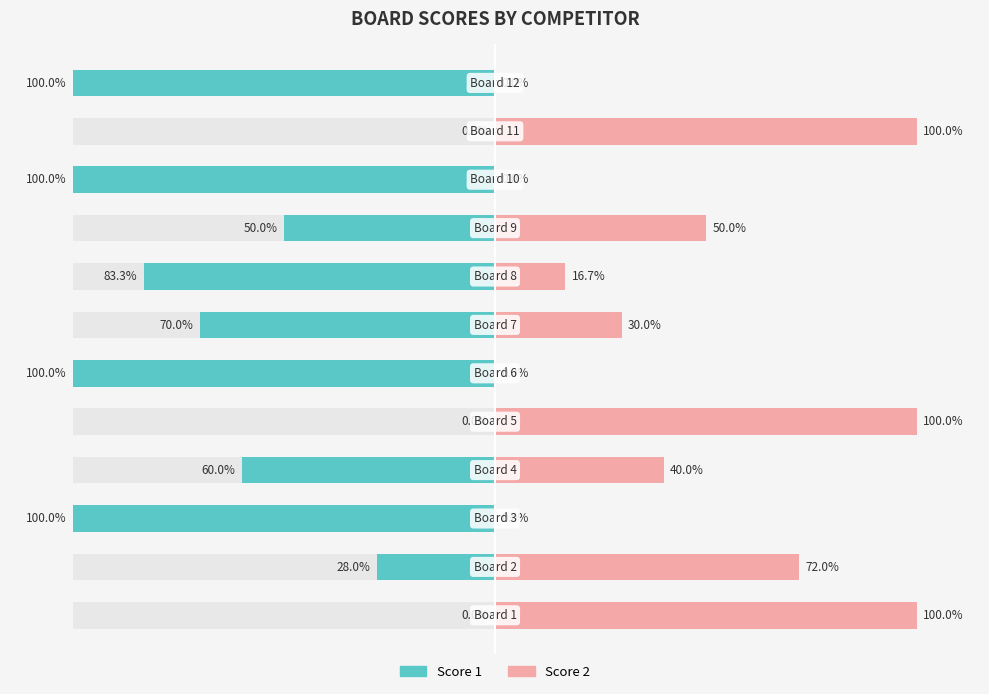

Which has a higher value, 4 or 9?

4